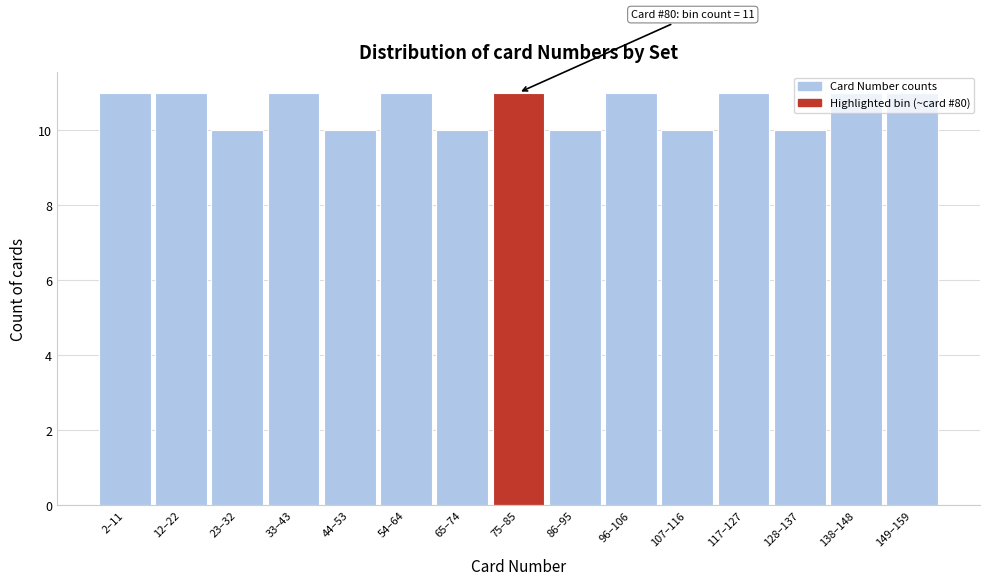

What is the average value?

11